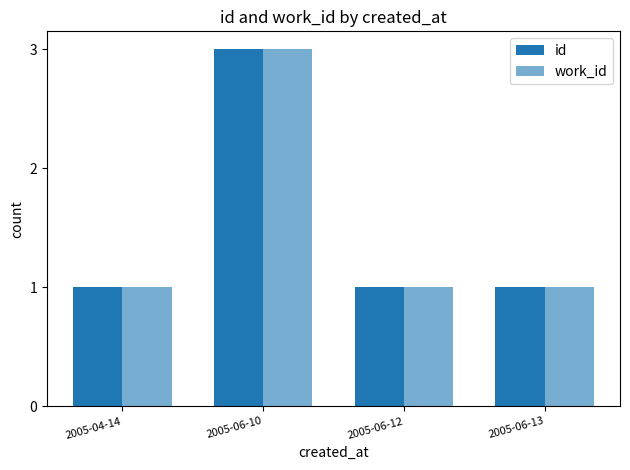

Does the chart contain any negative values?

No